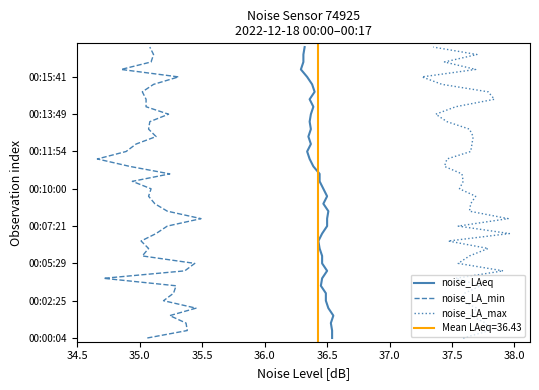

What are all the series names shown in the legend?

noise_LAeq, noise_LA_min, noise_LA_max